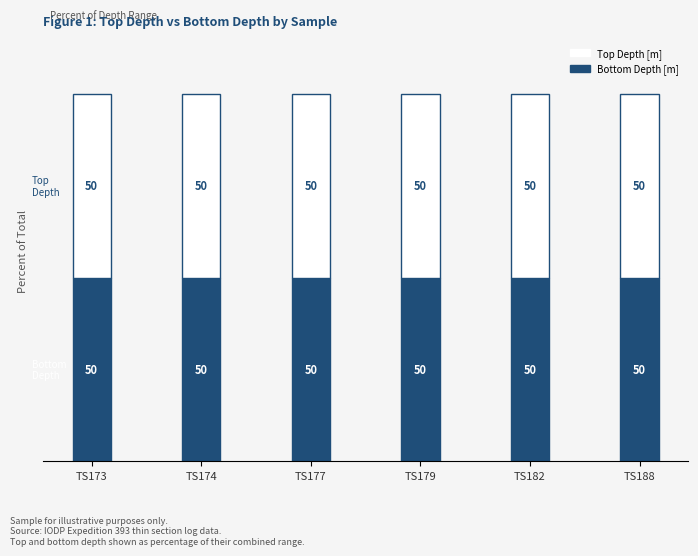

Count the Bottom Depth [m] values in the range 50 to 51.

6